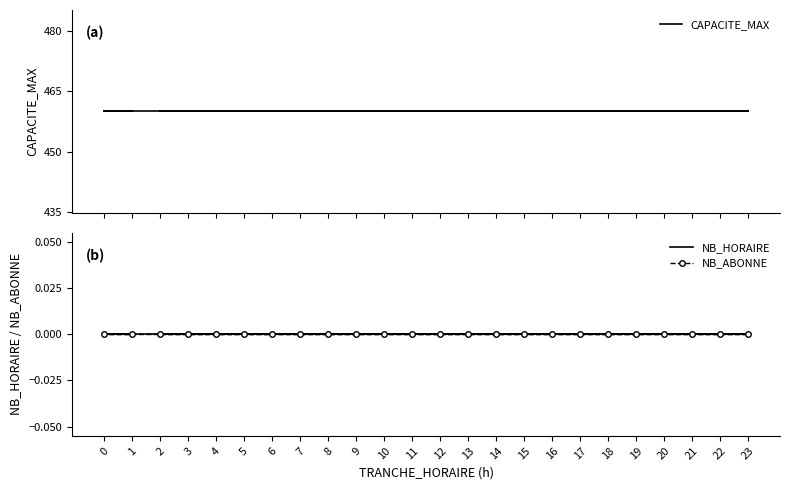

True or false: NB_HORAIRE and CAPACITE_MAX cross at least once.

False